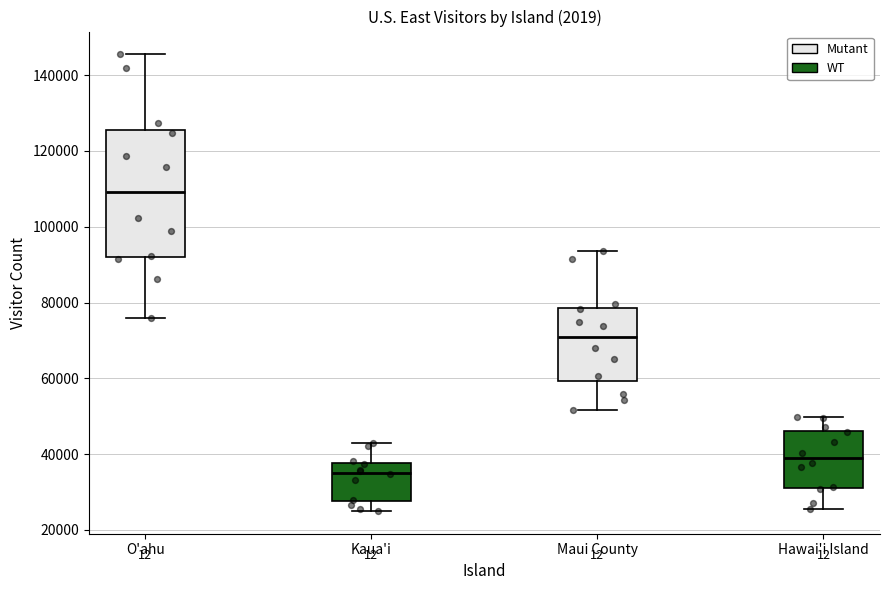

Reading left to right, read every box against the y-axis: the position of its median line, the range the box covers, and the ends of its whiskers. The values are not printed on the chart, so give them approximately, as read against the axis.

O'ahu: median 110000, box 92000 to 126000, whiskers 76000 to 146000
Kaua'i: median 36000, box 28000 to 38000, whiskers 26000 to 42000
Maui County: median 70000, box 60000 to 78000, whiskers 52000 to 94000
Hawai'i Island: median 38000, box 32000 to 46000, whiskers 26000 to 50000